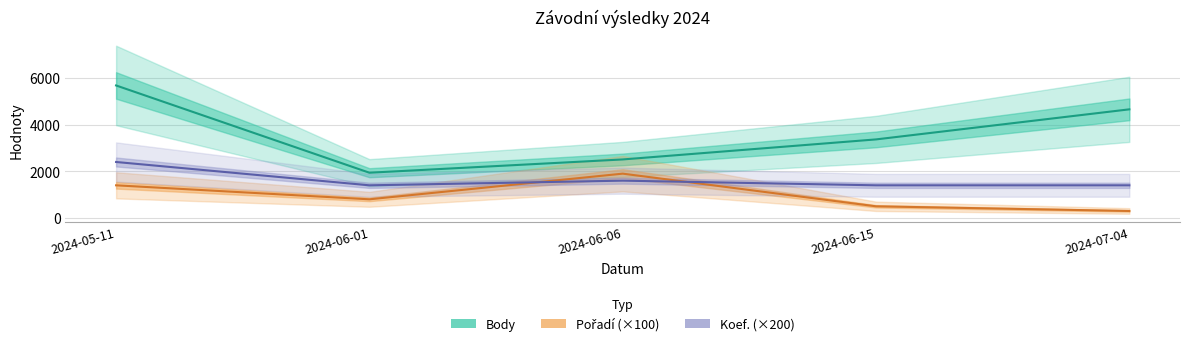

Reading left to right, list all the values displayed in this chart.

Body: 2024-05-11=5681	2024-06-01=1940	2024-06-06=2509	2024-06-15=3368	2024-07-04=4657
Pořadí (×100): 2024-05-11=1400	2024-06-01=800	2024-06-06=1900	2024-06-15=500	2024-07-04=300
Koef. (×200): 2024-05-11=2400	2024-06-01=1400	2024-06-06=1600	2024-06-15=1400	2024-07-04=1400